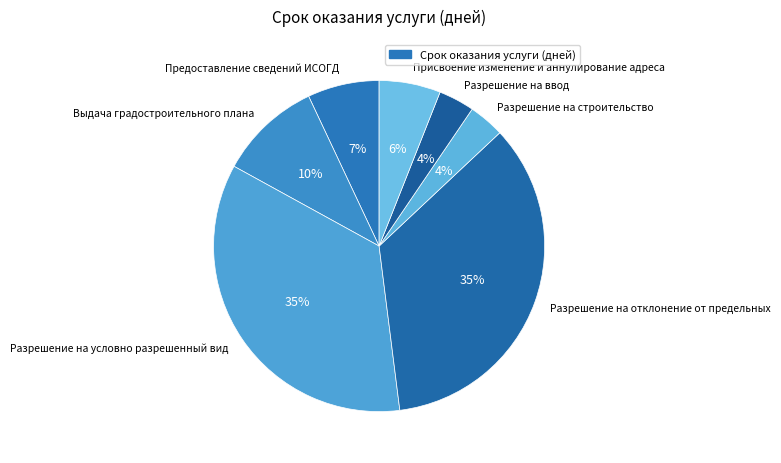

Is it true that Разрешение на отклонение от предельных is 47% of the pie?

False